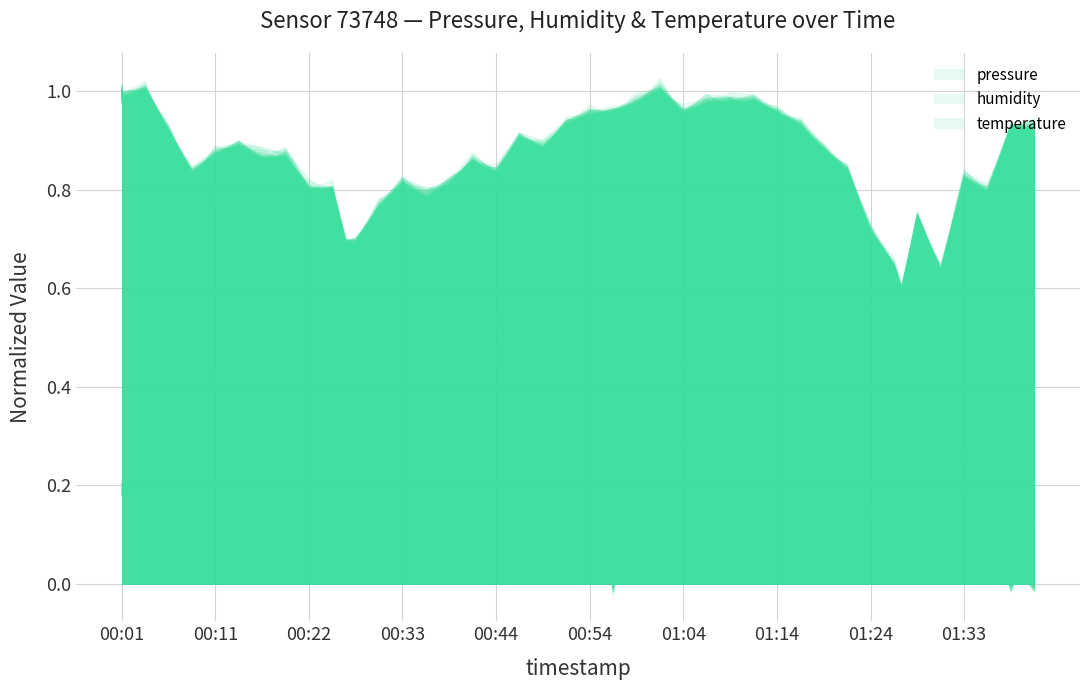

Which series ends up on top after the final intersection of pressure and temperature?

pressure